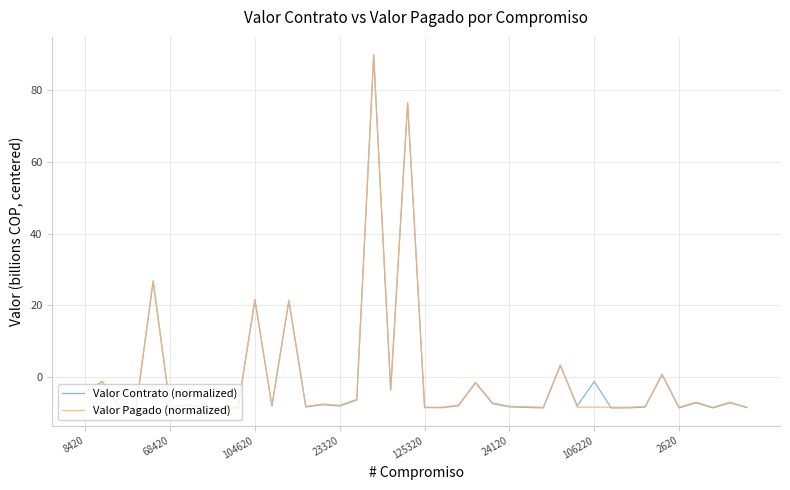

What is the lowest value of the Valor Pagado (normalized) series?

-8.3